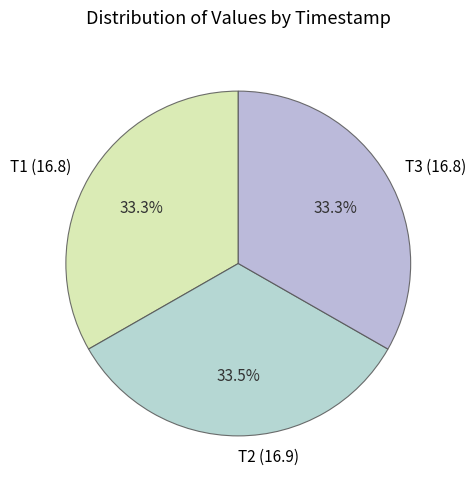

What is the ratio of the value at T3 (16.8) to the value at T2 (16.9)?

1.0